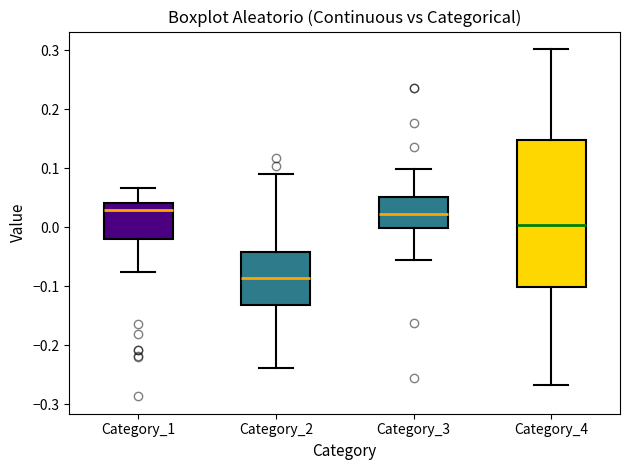

Which box is the tallest, from its lower edge to its upper edge?

Category_4